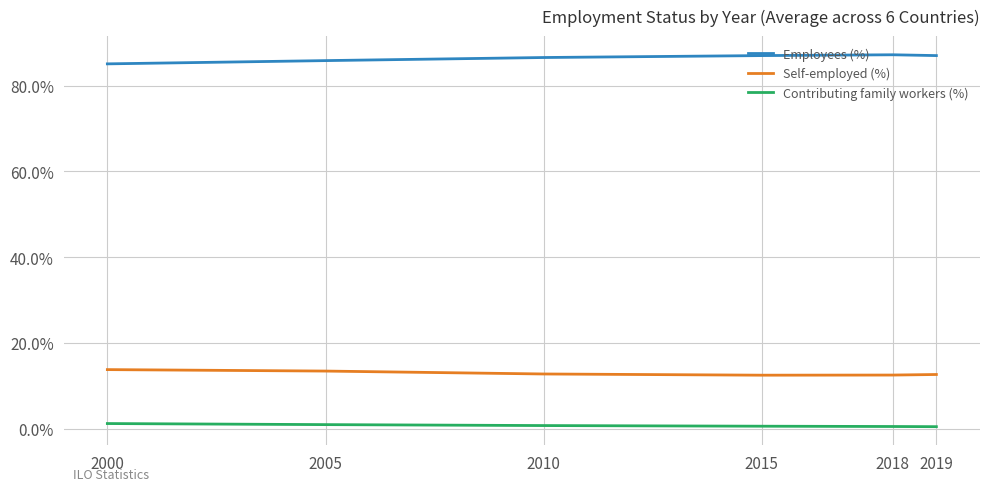

Is it true that Self-employed (%) equals 13.4 at 2005?

True